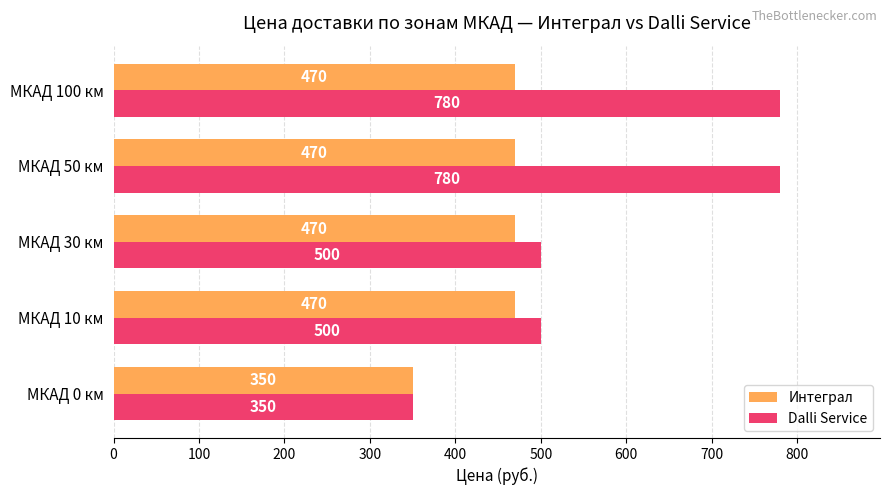

What are all the series names shown in the legend?

Интеграл, Dalli Service